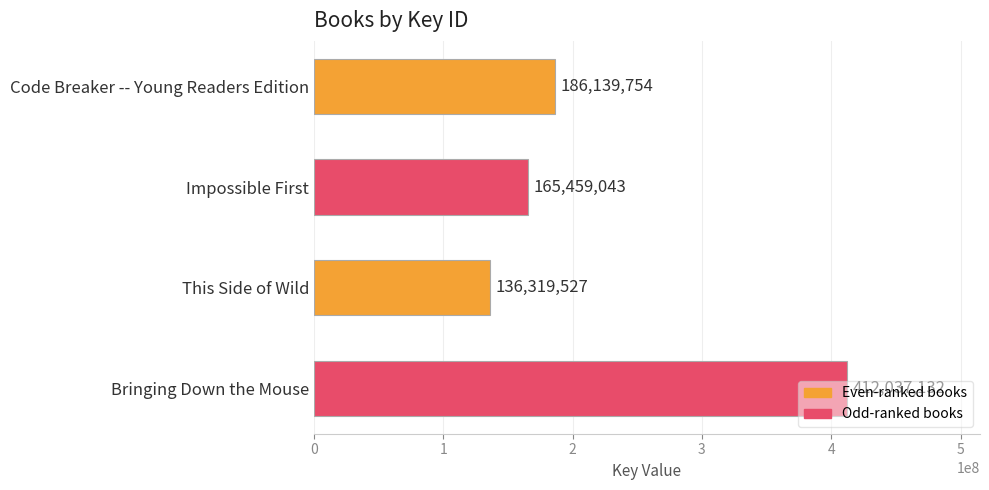

At which category does the chart reach its minimum across all series?

This Side of Wild